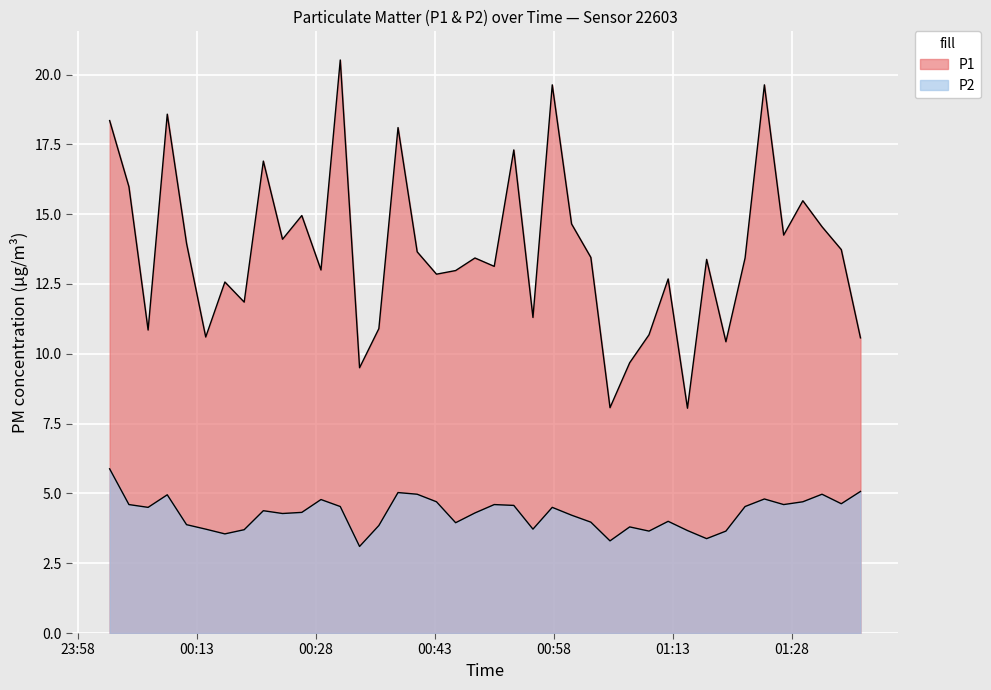

Which has a higher value, 2024-01-06T01:29:24 or 2024-01-06T00:52:57?

2024-01-06T00:52:57